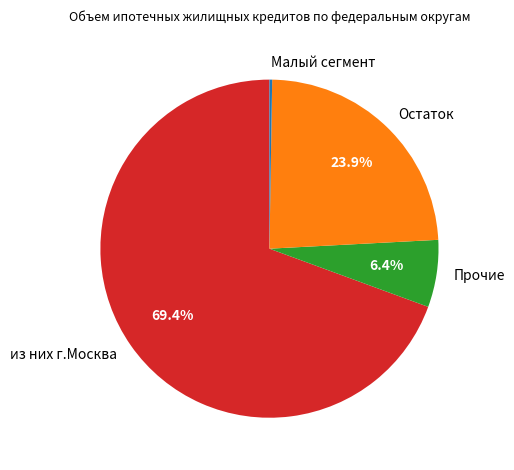

Does any single category account for the majority?

Yes